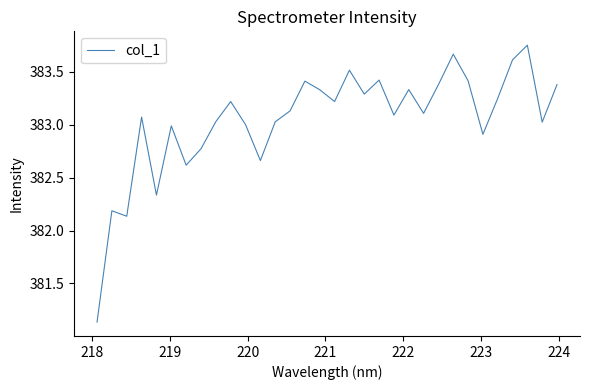

What is the difference between the maximum and minimum values?

2.6